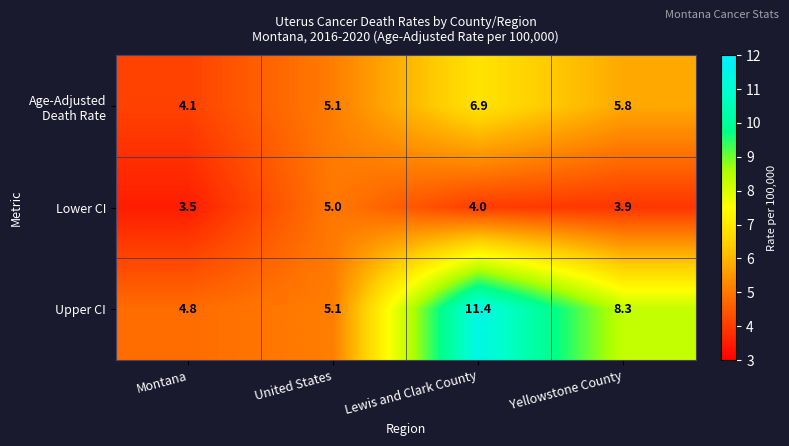

Rank the categories by Lower CI value from lowest to highest.

Montana, Yellowstone County, Lewis and Clark County, United States